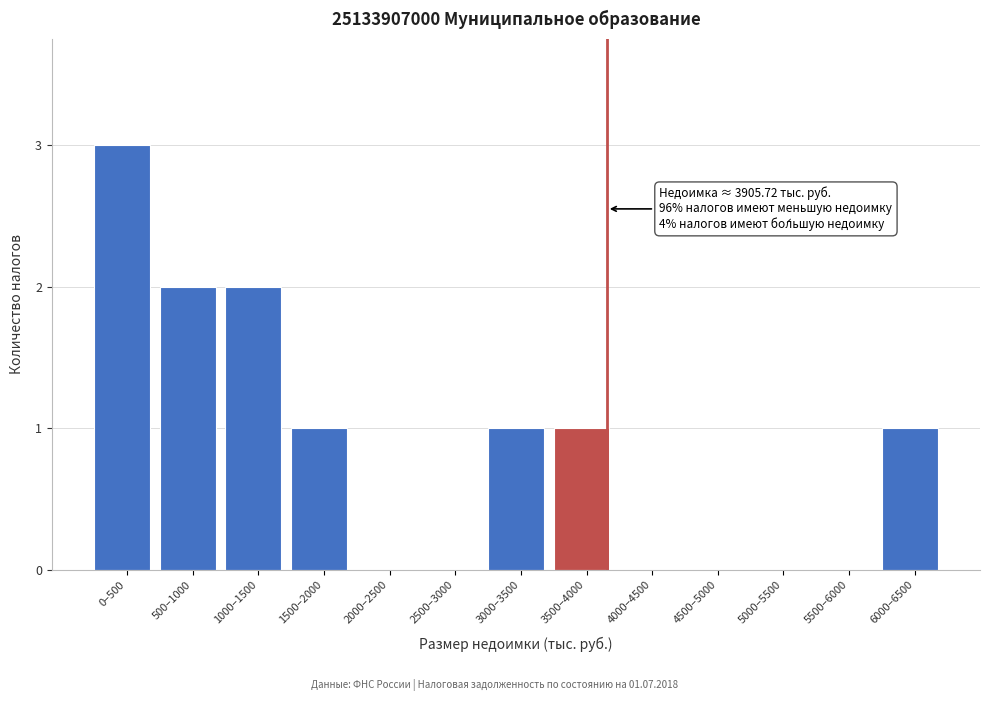

Reading left to right, extract all data points from this chart.

0–500=3	500–1000=2	1000–1500=2	1500–2000=1	2000–2500=0	2500–3000=0	3000–3500=1	3500–4000=1	4000–4500=0	4500–5000=0	5000–5500=0	5500–6000=0	6000–6500=1